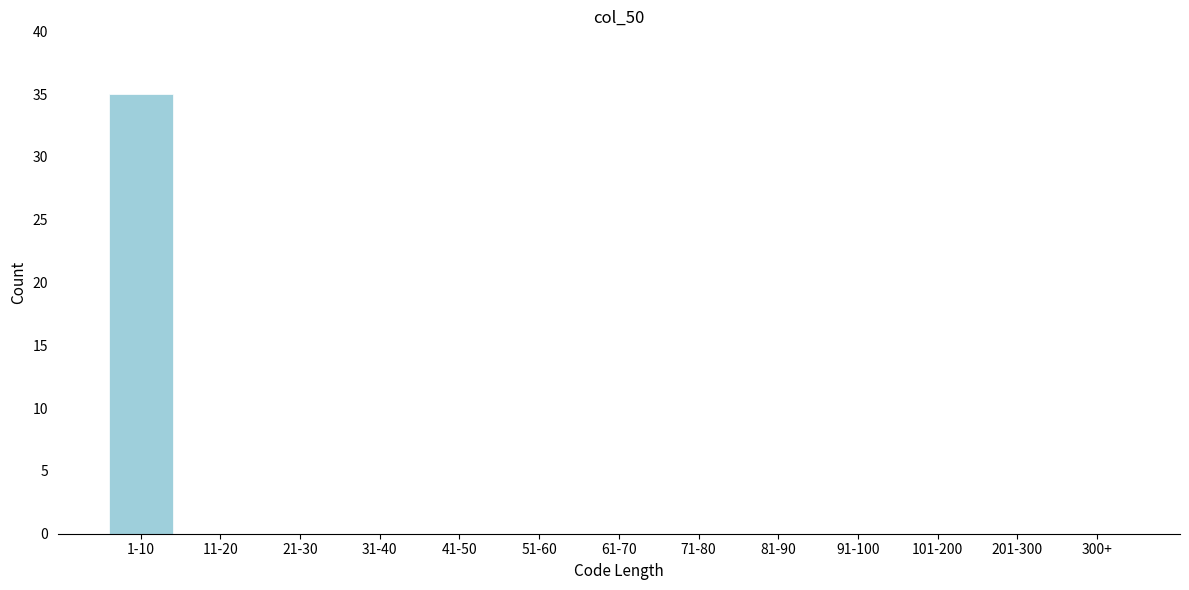

Reading left to right, what are all the values shown in this chart?

1-10=35	11-20=0	21-30=0	31-40=0	41-50=0	51-60=0	61-70=0	71-80=0	81-90=0	91-100=0	101-200=0	201-300=0	300+=0